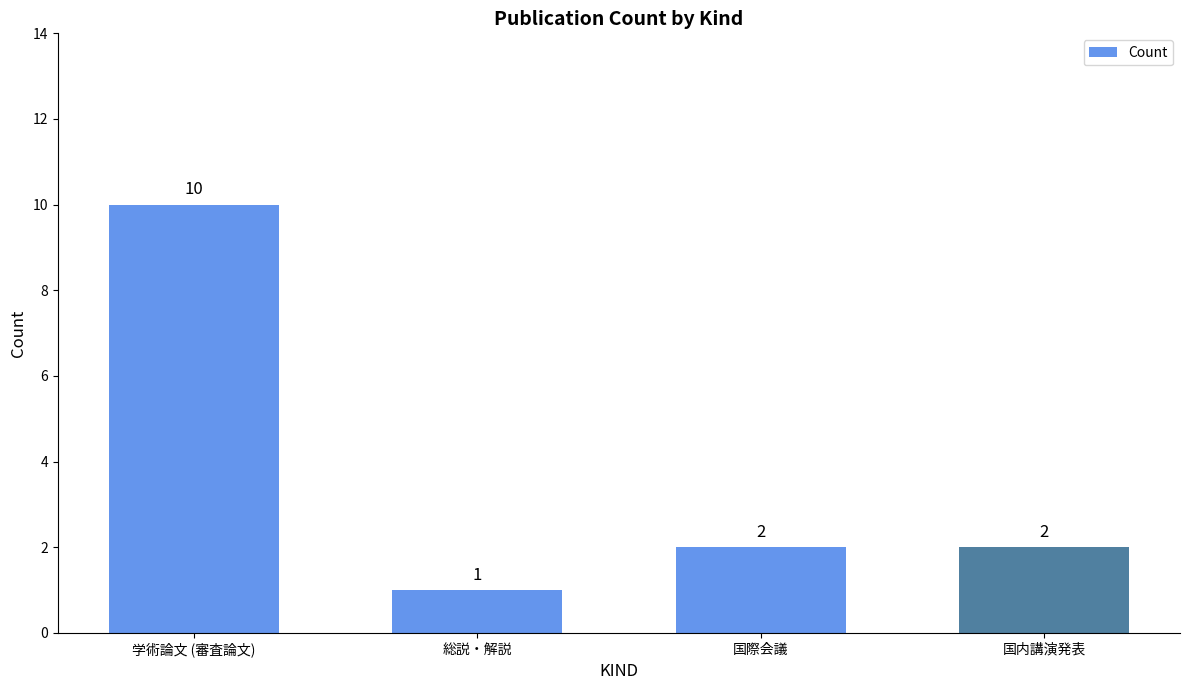

What is the difference between the values at 国内講演発表 and 学術論文 (審査論文)?

8